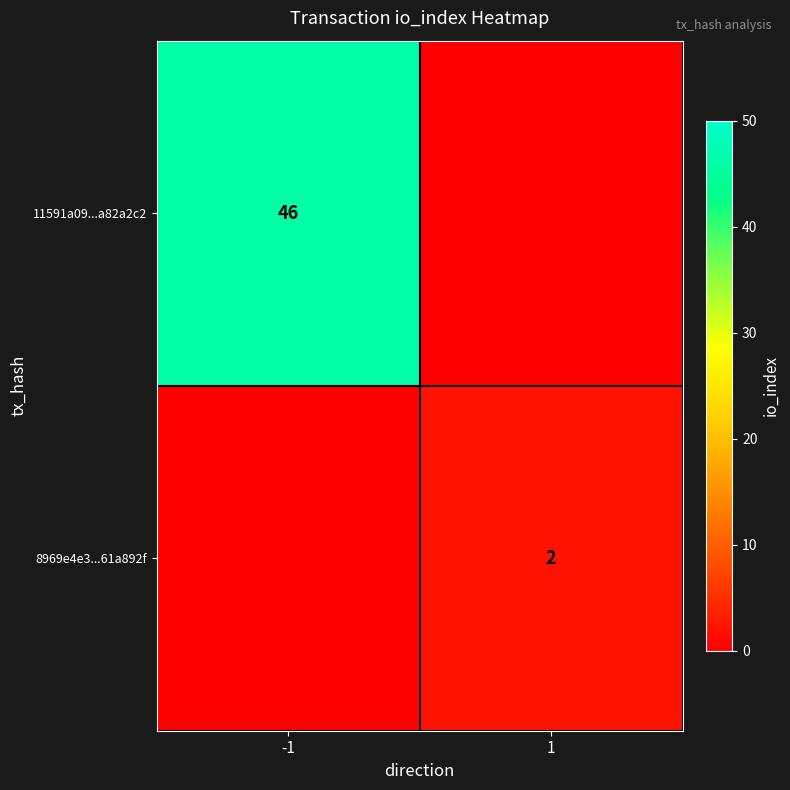

The 8969e4e3...61a892f series shows 3 at 1. True or false?

False